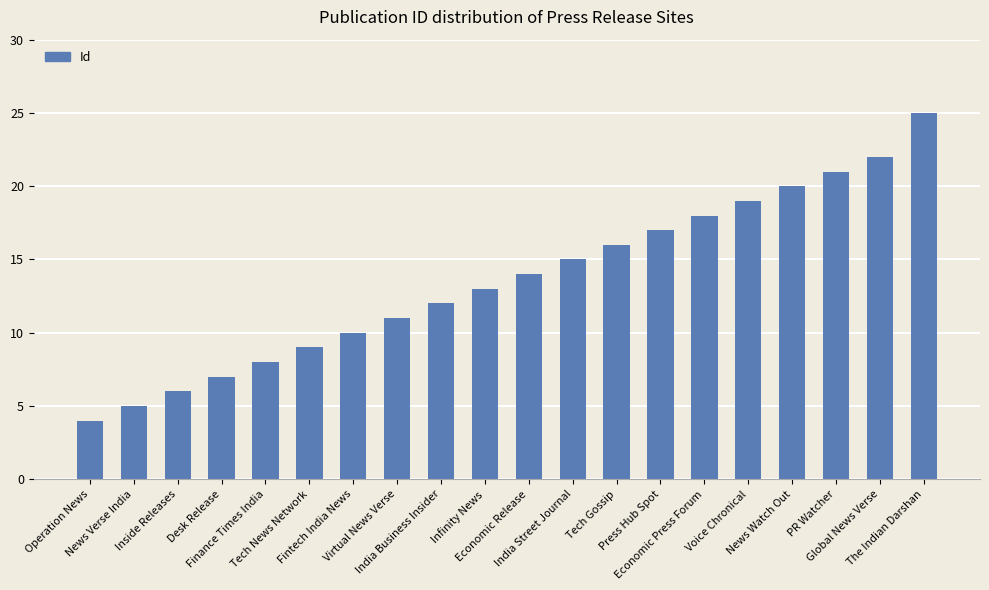

What is the label of the 18th bar from the left?

PR Watcher